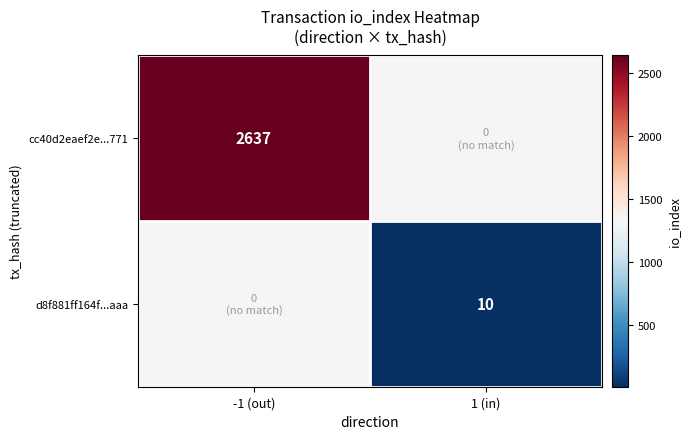

Is it true that cc40d2eaef2e...771 equals 4065 at -1 (out)?

False